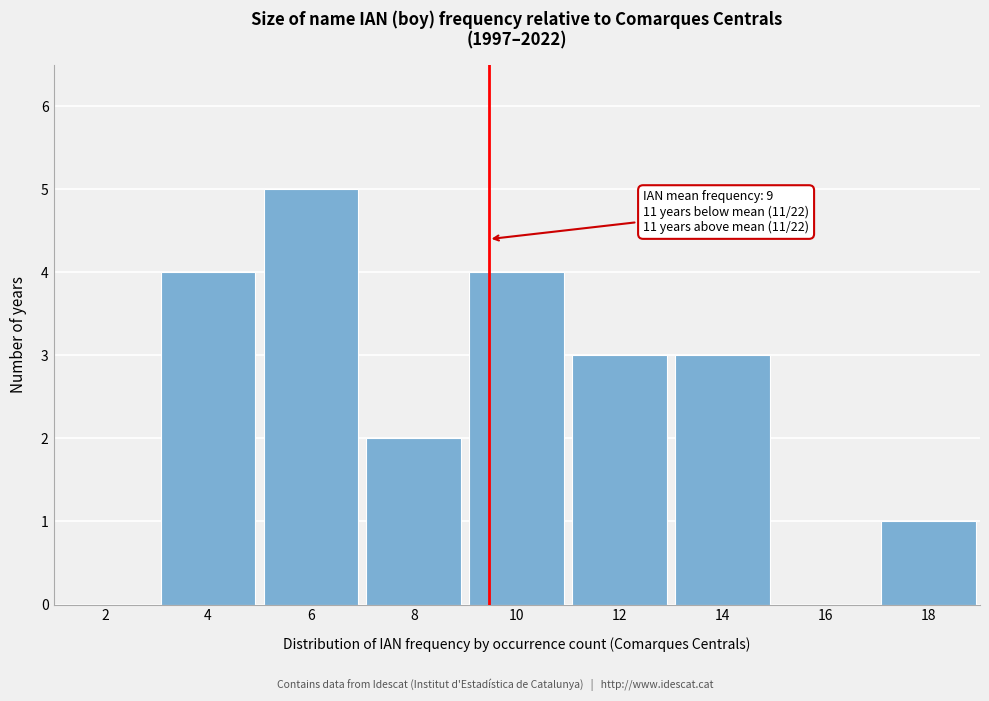

Reading left to right, transcribe all the data shown in this chart.

2=0	4=4	6=5	8=2	10=4	12=3	14=3	16=0	18=1